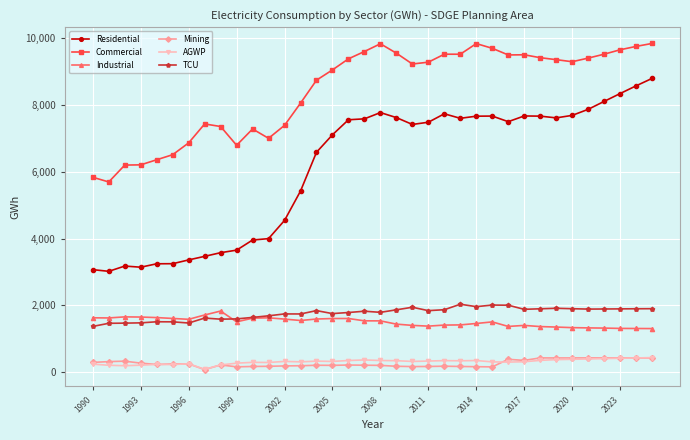

How many lines are shown in the chart?

6